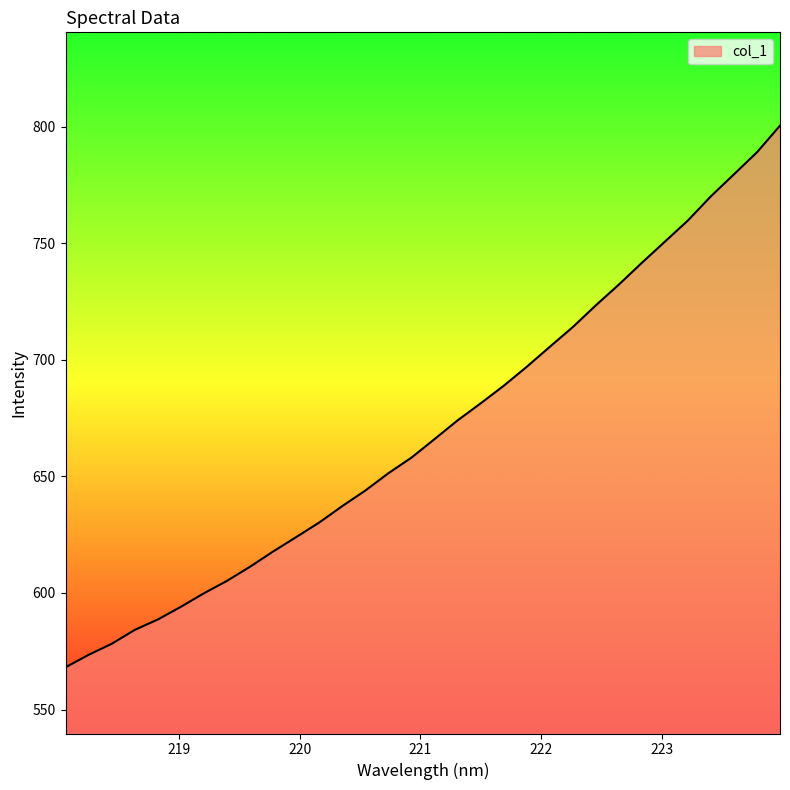

What is the smallest value displayed?

568.1